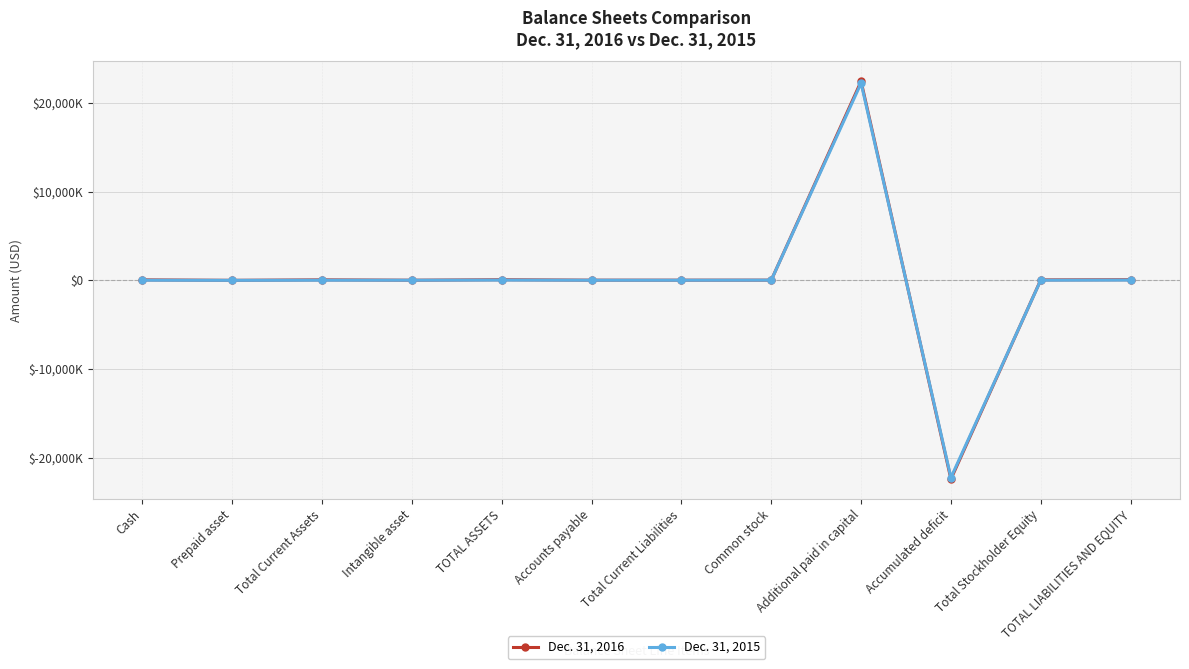

List the series in order of their peak value, lowest first.

Dec. 31, 2015, Dec. 31, 2016